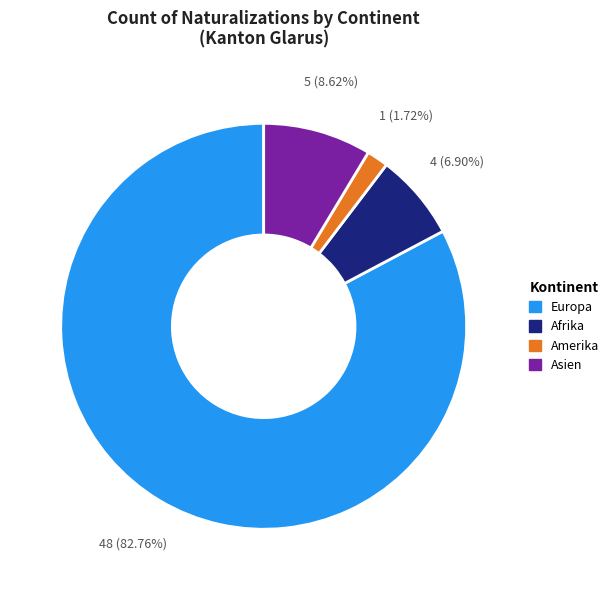

To the nearest percent, what is the difference between the largest and smallest slice percentages?

81%